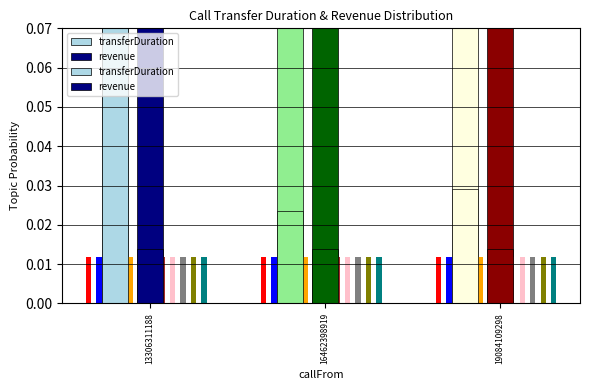

What is the sum of the revenue values at 19084109298 and 13306311188?

167.0